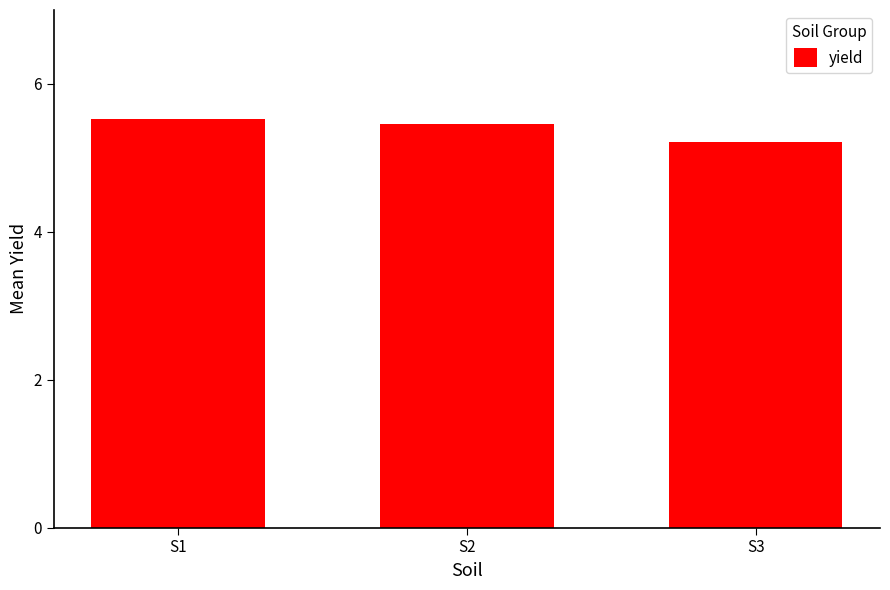

What is the average value?

5.4